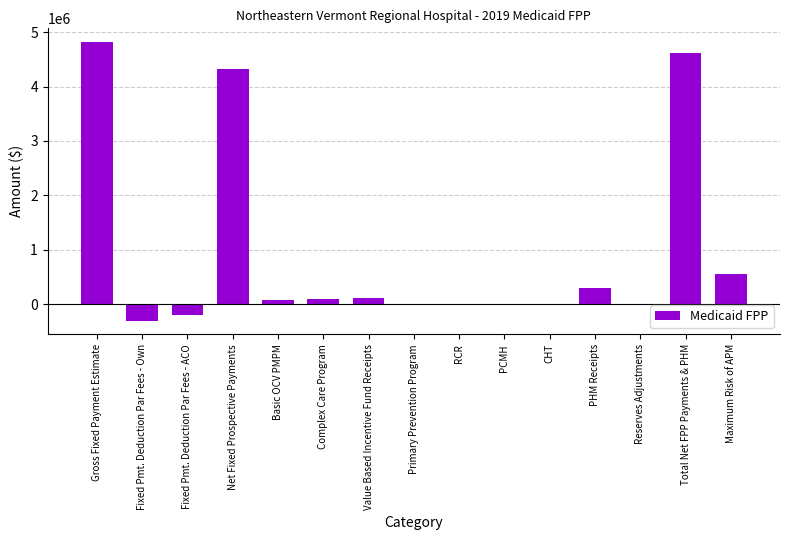

The chart shows a value of 0.0 at Reserves Adjustments. True or false?

True